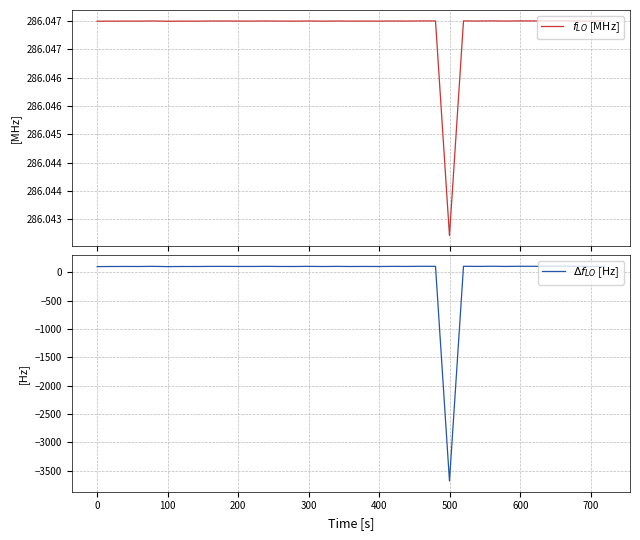

Which series has the largest total across all categories?

$f_{LO}$ [MHz]